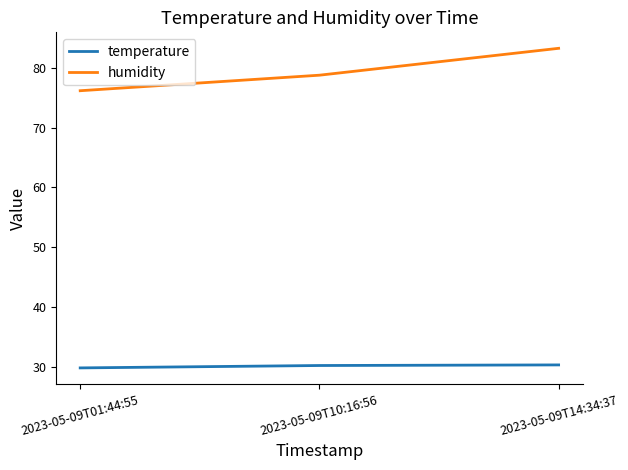

Between 2023-05-09T01:44:55 and 2023-05-09T10:16:56, which series saw the biggest shift?

humidity